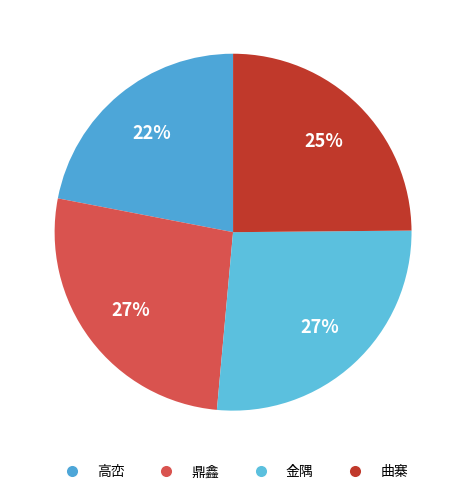

To the nearest percent, what is the average slice percentage?

25%